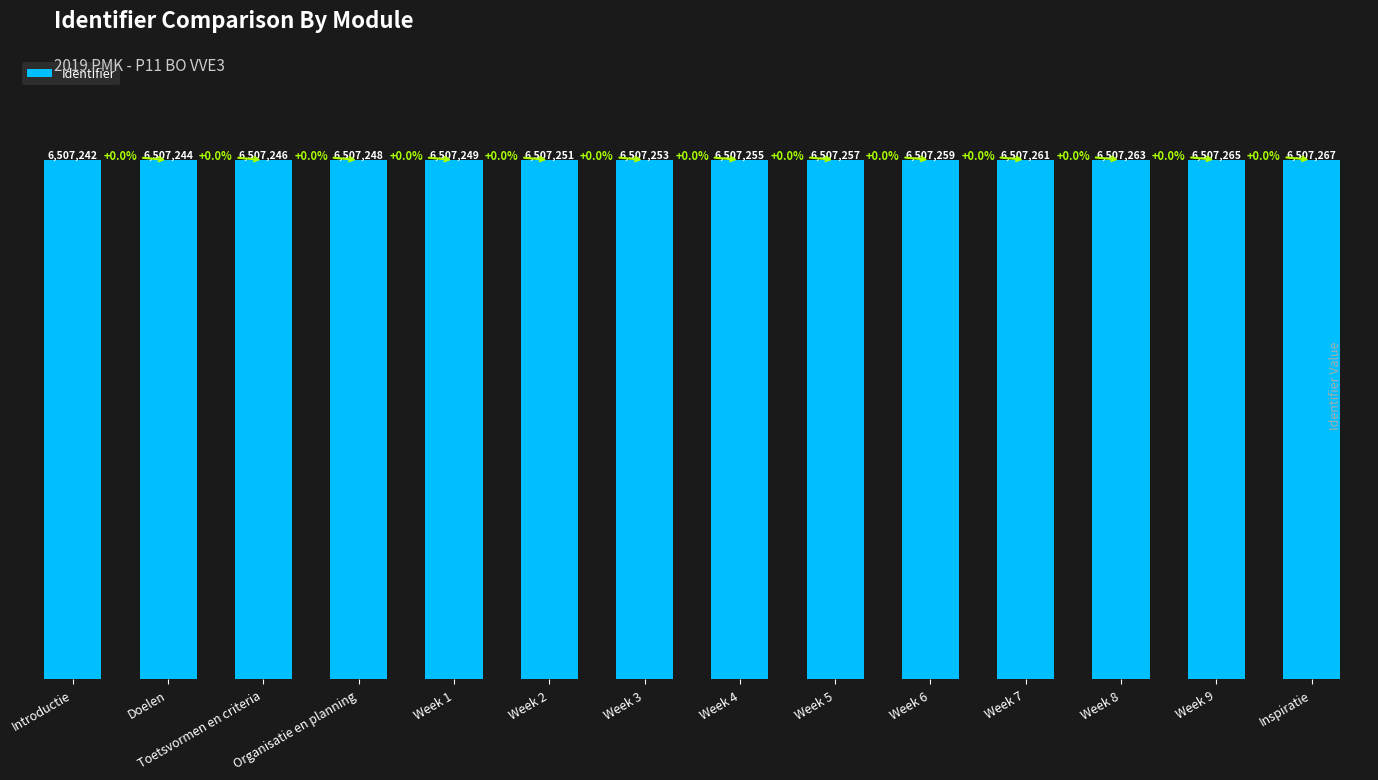

What is the sum of all values?

91101560